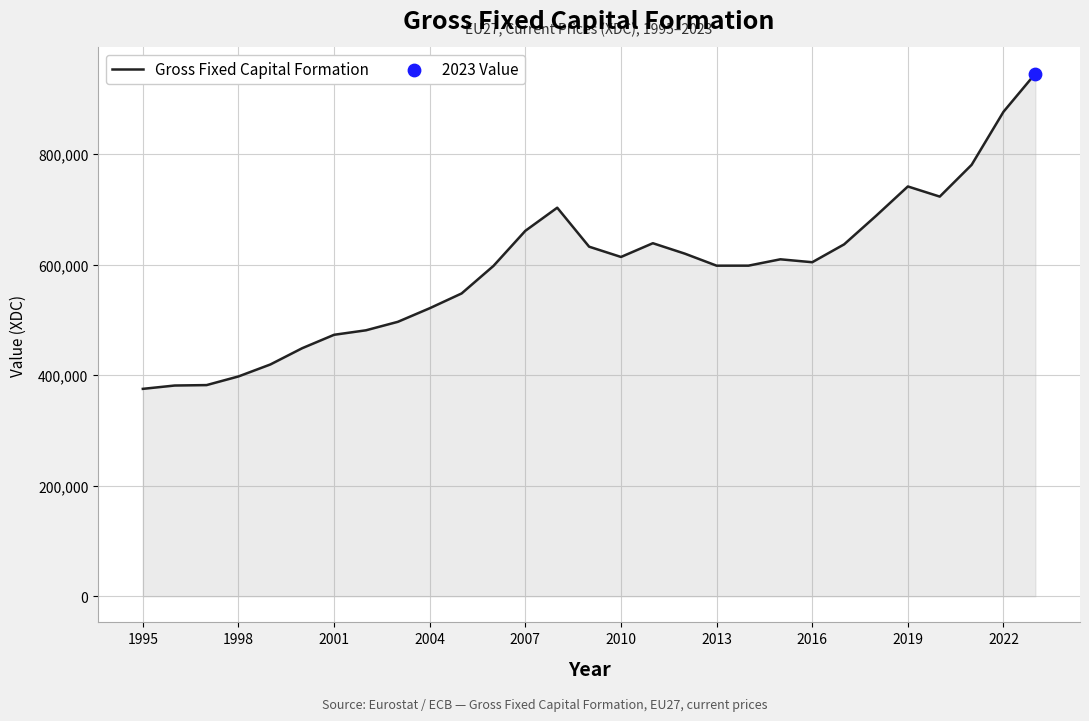

What is the difference between the maximum and minimum values?

570619.0